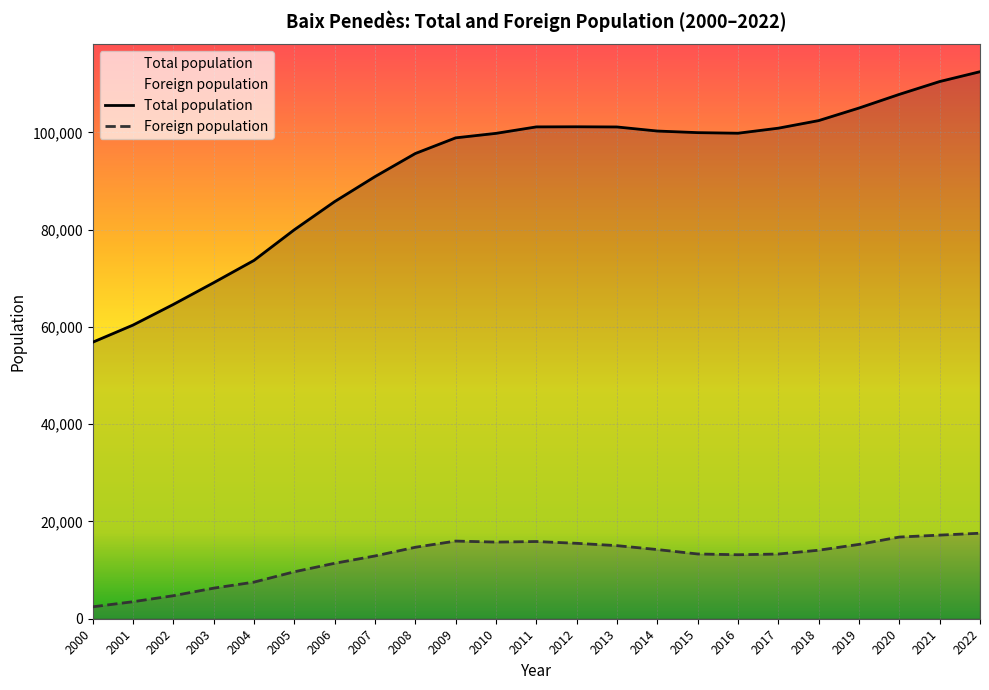

Which series has the largest total across all categories?

Total population